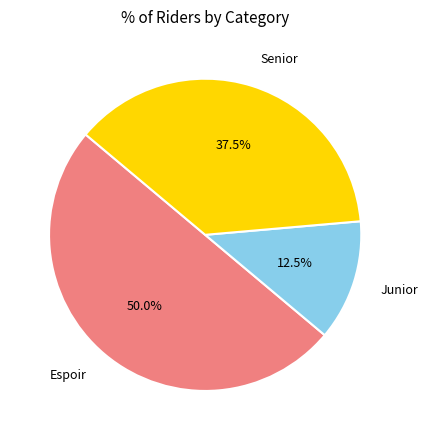

What is the smallest slice in the pie chart?

Junior